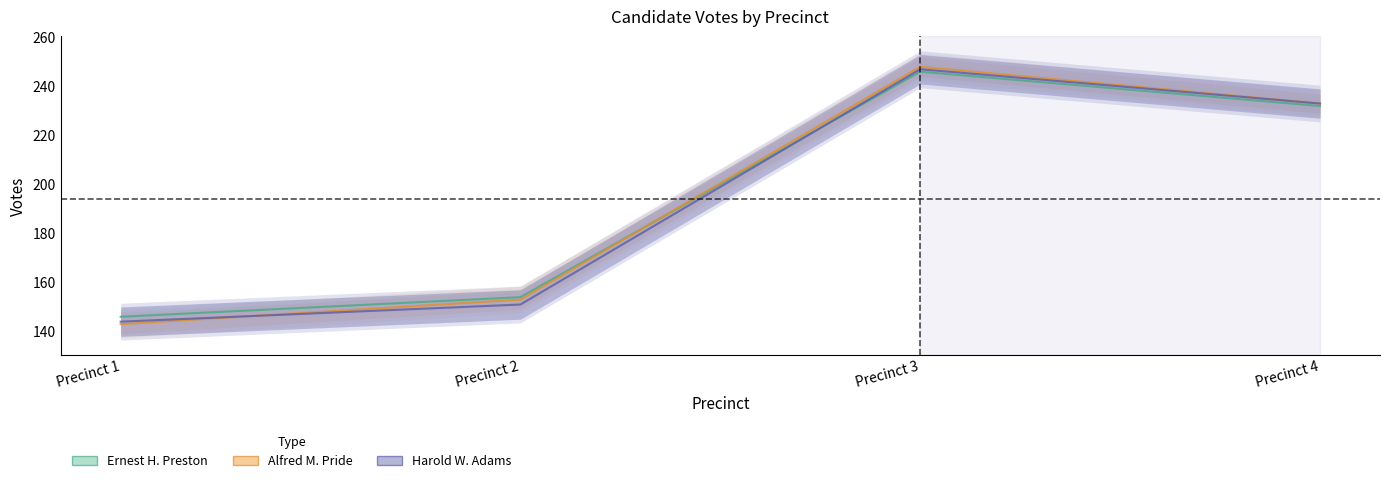

The Ernest H. Preston series shows 75 at Precinct 1. True or false?

False